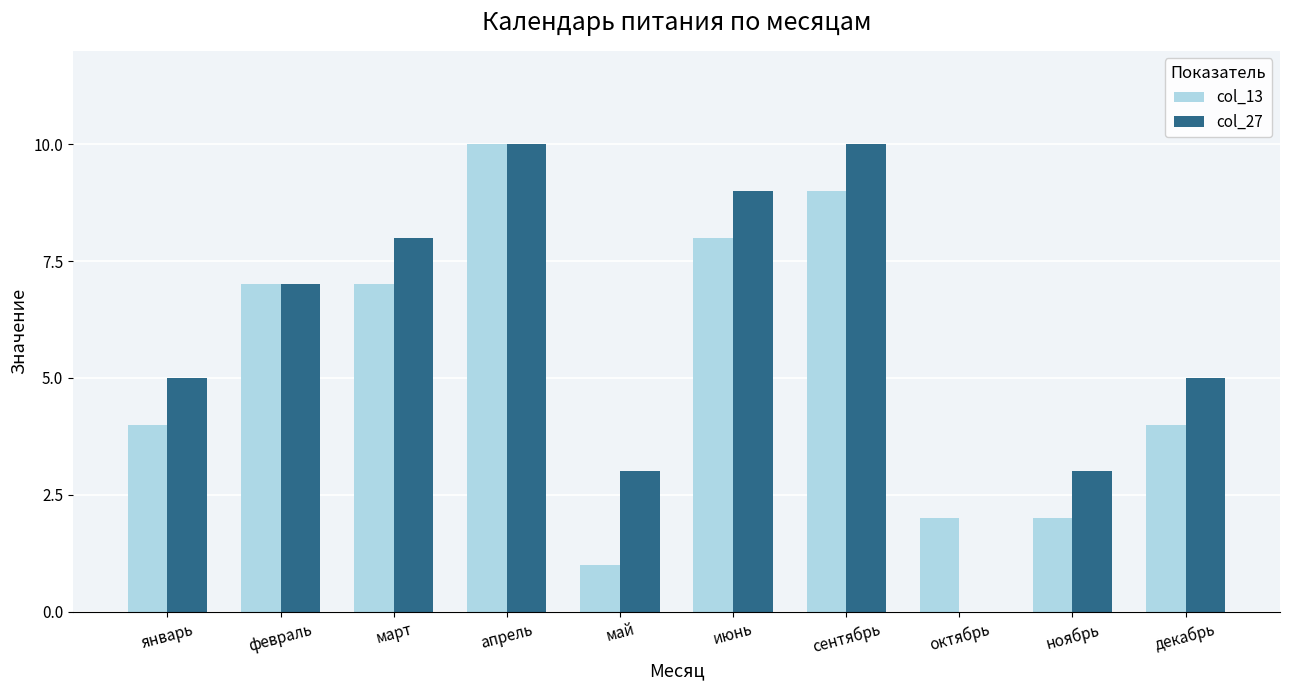

Is it true that col_27 equals 13 at март?

False